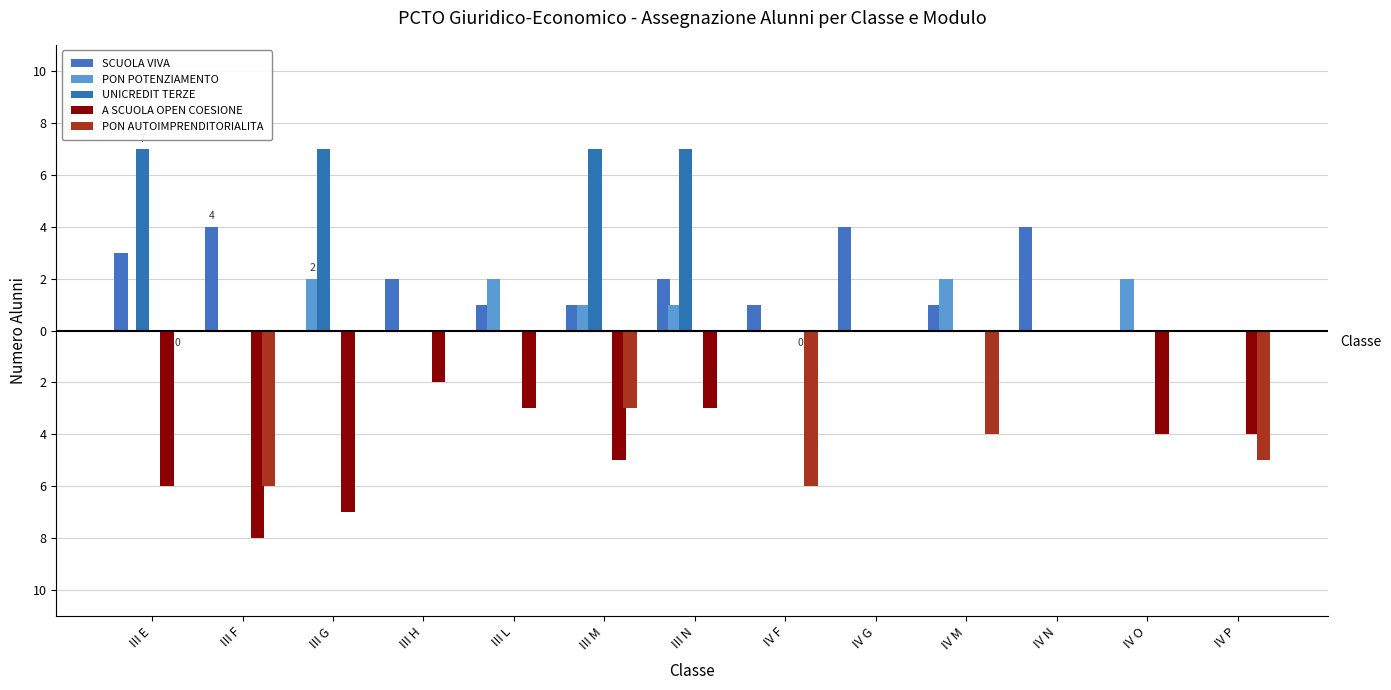

The SCUOLA VIVA series shows -1 at IV O. True or false?

False